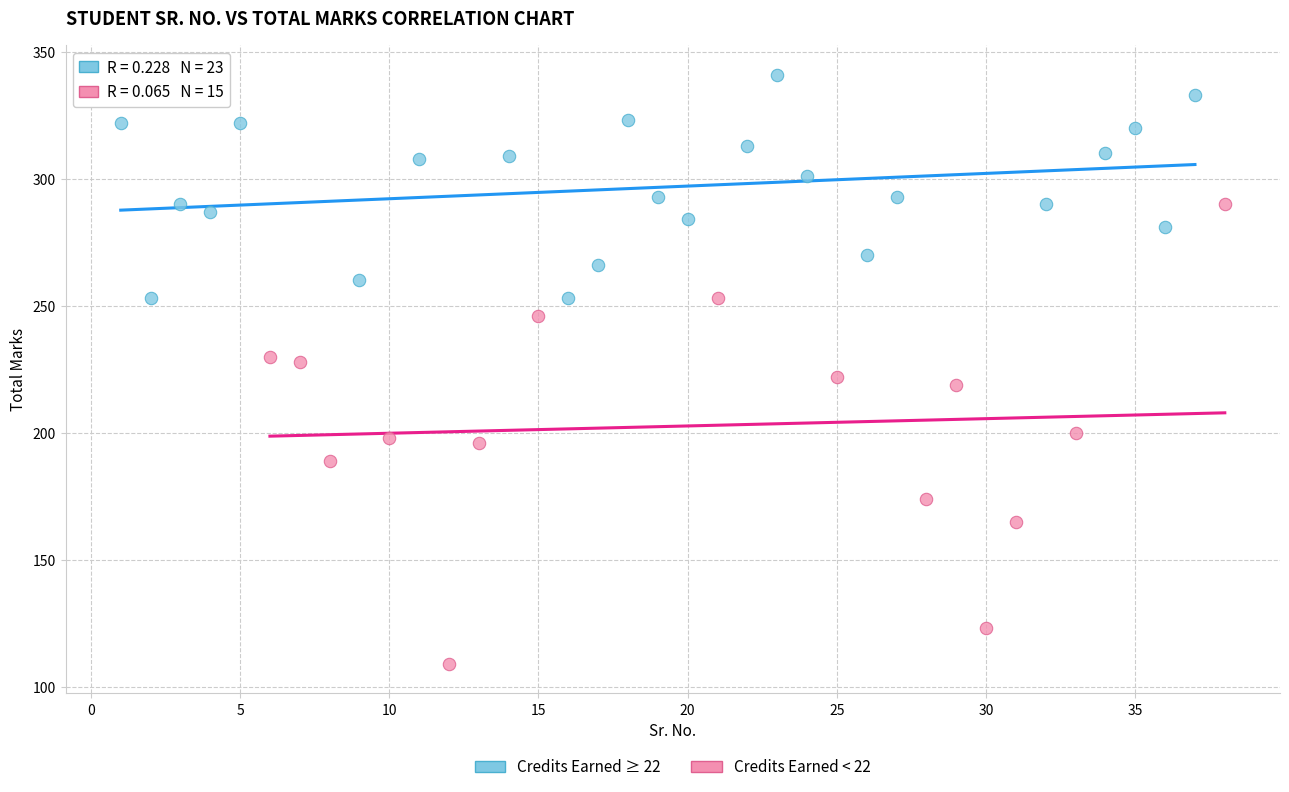

Which series contains the highest Y value?

Credits Earned ≥ 22